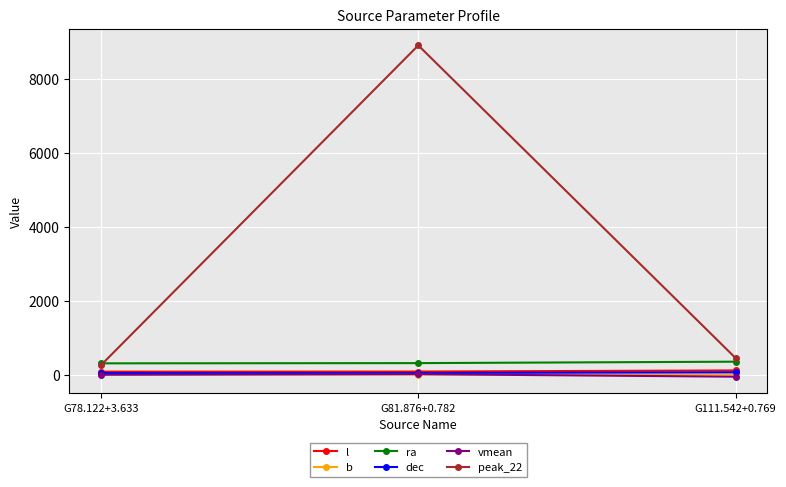

How many values in the ra series are below 309?

1